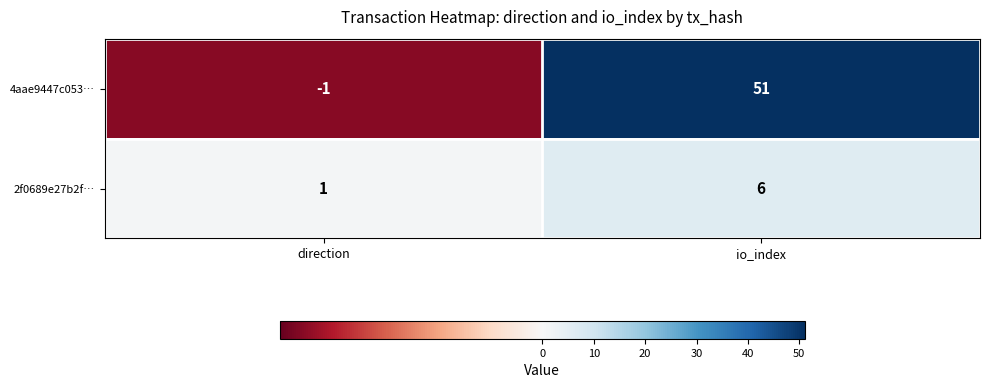

The 2f0689e27b2f… series shows 0 at direction. True or false?

False